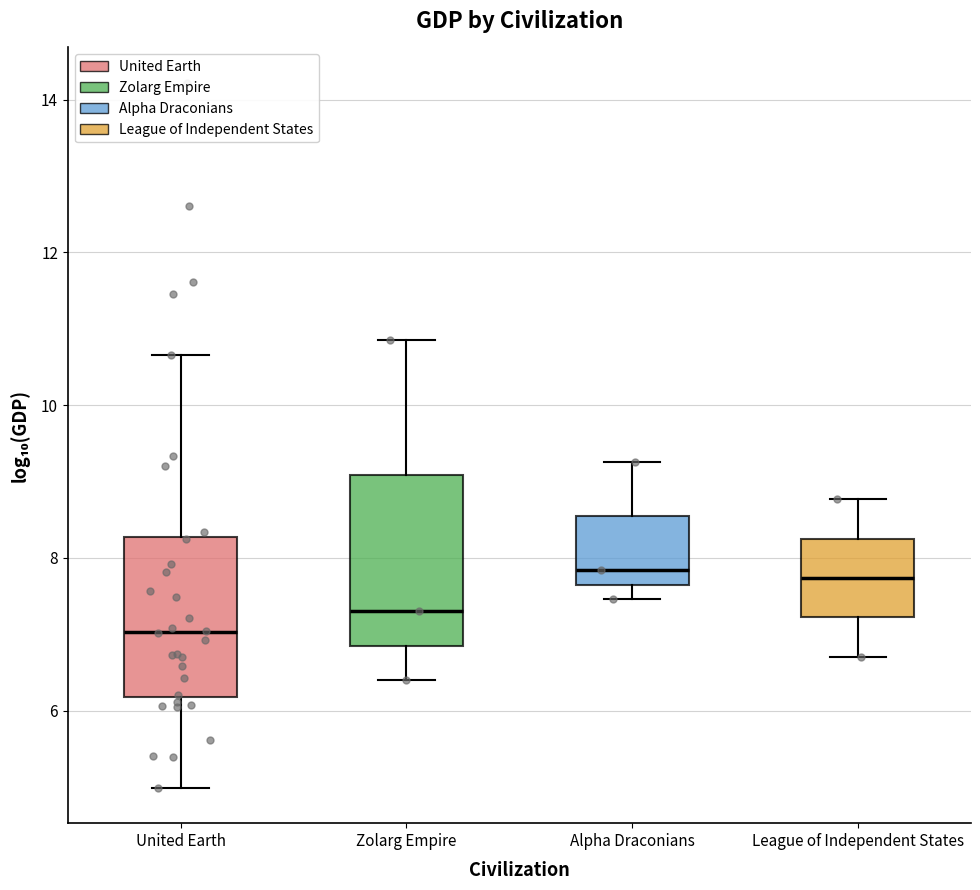

Which box has the lowest median line?

United Earth